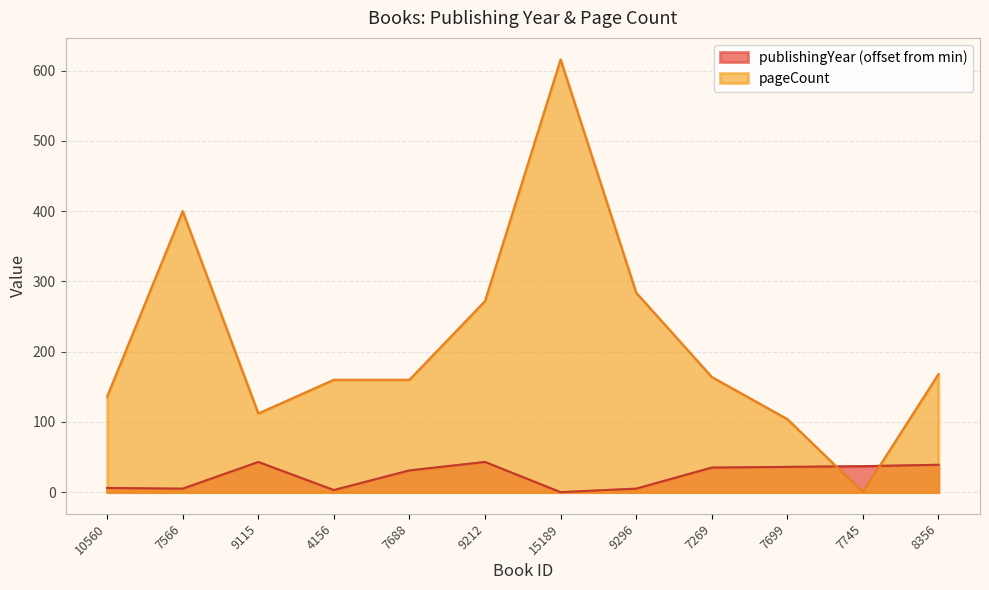

Count the number of data series in this chart.

2